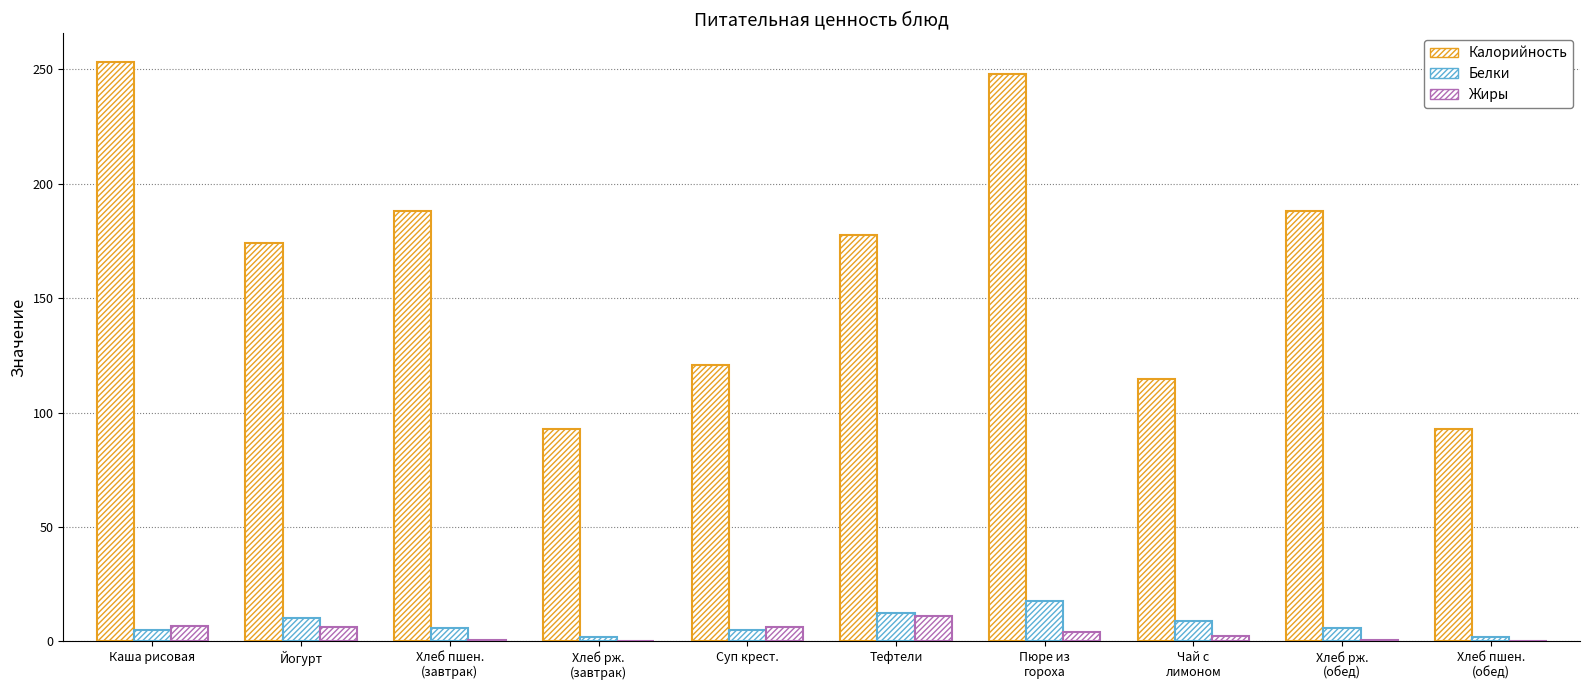

Between Йогурт and Хлеб рж.
(обед), which series saw the biggest shift?

Калорийность